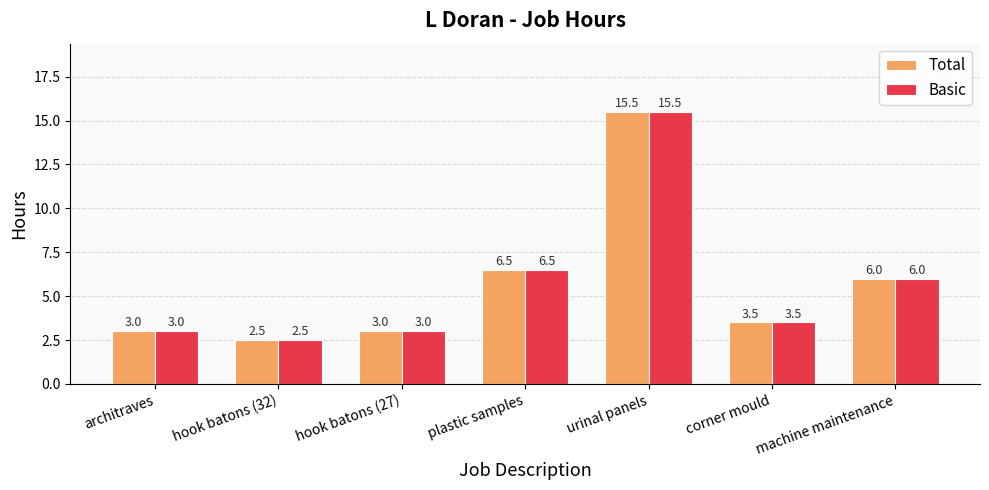

Reading right to left, extract all data points from this chart.

Total: machine maintenance=6.0	corner mould=3.5	urinal panels=15.5	plastic samples=6.5	hook batons (27)=3.0	hook batons (32)=2.5	architraves=3.0
Basic: machine maintenance=6.0	corner mould=3.5	urinal panels=15.5	plastic samples=6.5	hook batons (27)=3.0	hook batons (32)=2.5	architraves=3.0